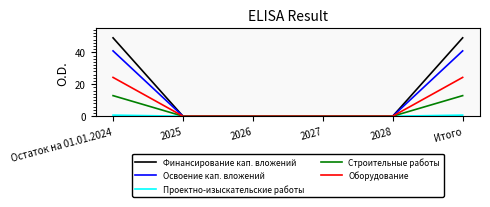

Which series has the largest range (max minus min)?

Финансирование кап. вложений